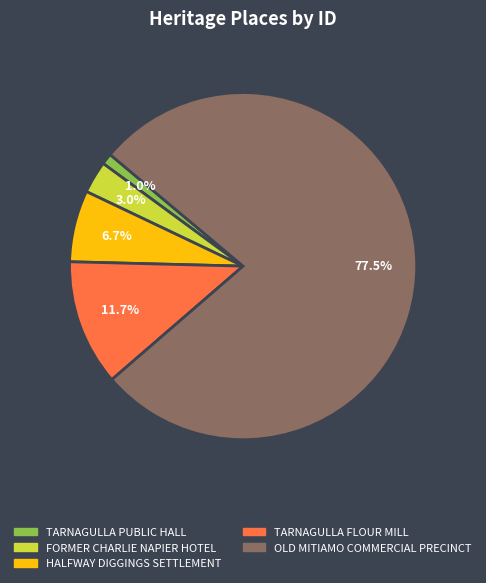

How much of the chart is everything except FORMER CHARLIE NAPIER HOTEL?

97.0%